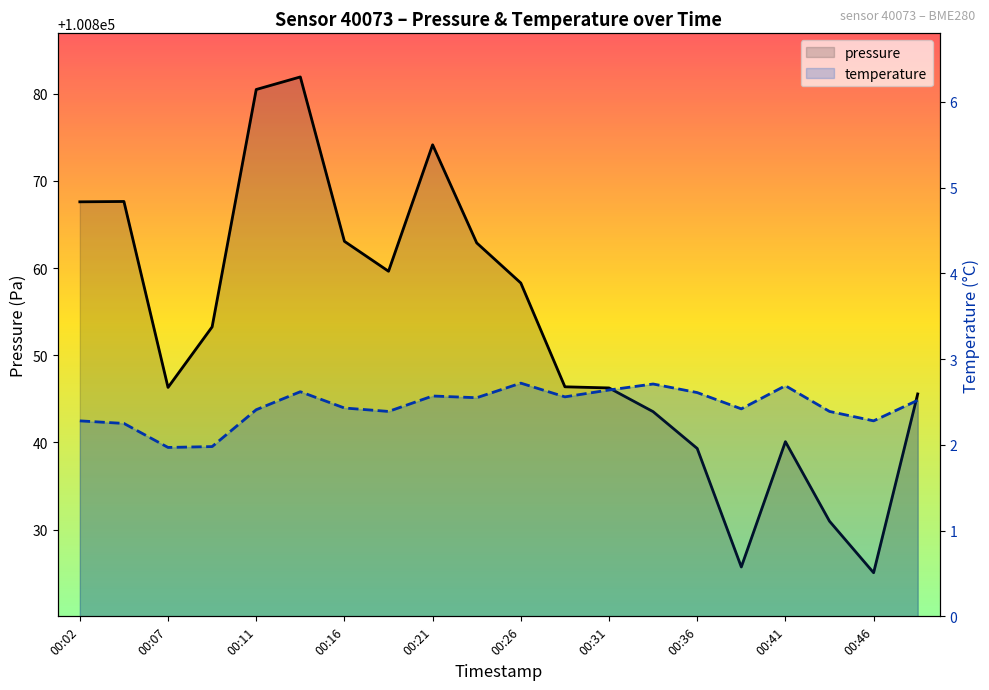

Reading left to right, transcribe all the data shown in this chart.

pressure: 100867.6	100867.6	100846.3	100853.2	100880.5	100881.9	100863.1	100859.6	100874.1	100862.9	100858.3	100846.4	100846.2	100843.5	100839.3	100825.7	100840.1	100831.0	100825.1	100845.6
temperature: 2.3	2.2	2.0	2.0	2.4	2.6	2.4	2.4	2.6	2.5	2.7	2.6	2.6	2.7	2.6	2.4	2.7	2.4	2.3	2.5